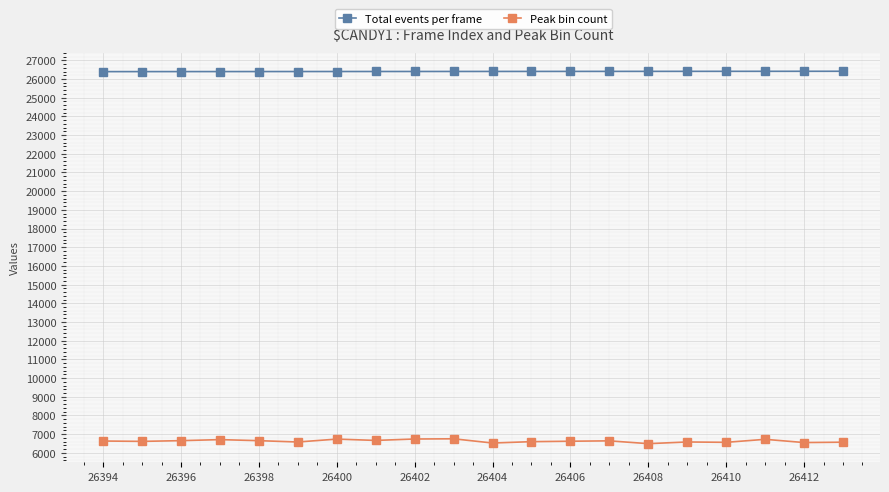

What are all the series names shown in the legend?

Total events per frame, Peak bin count